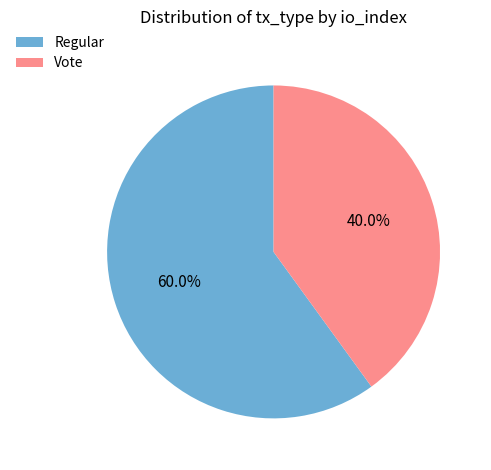

Between Regular and Vote, which is larger?

Regular